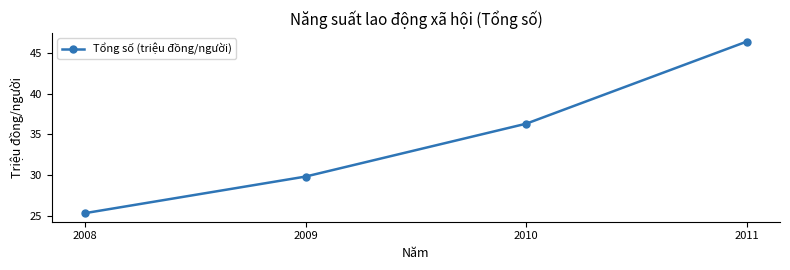

What is the approximate value at 2011?

46.4